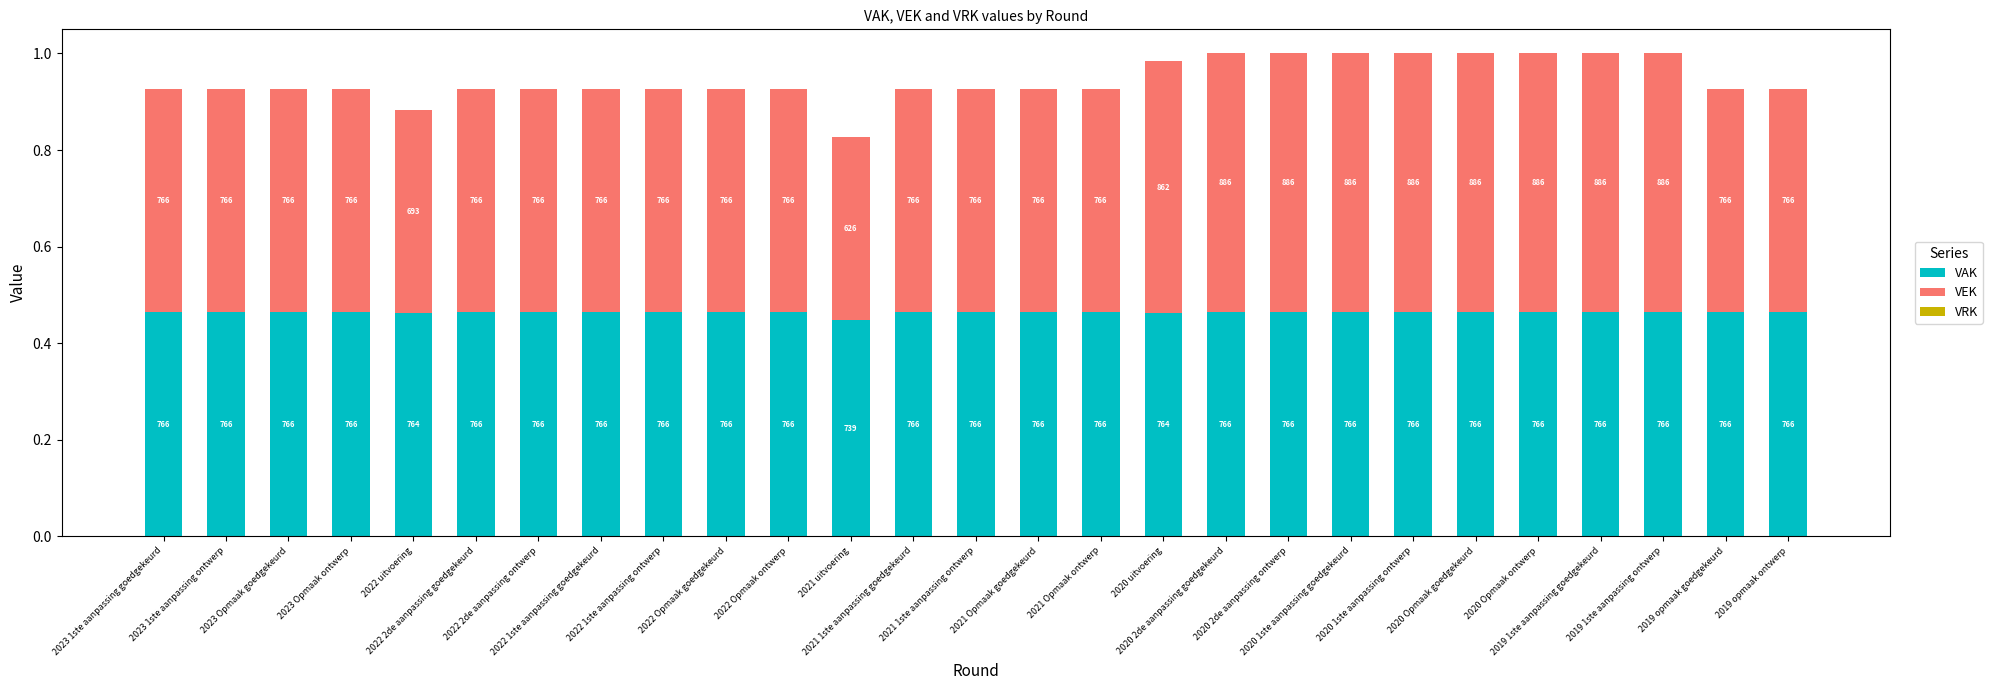

Which series has the largest range (max minus min)?

VEK